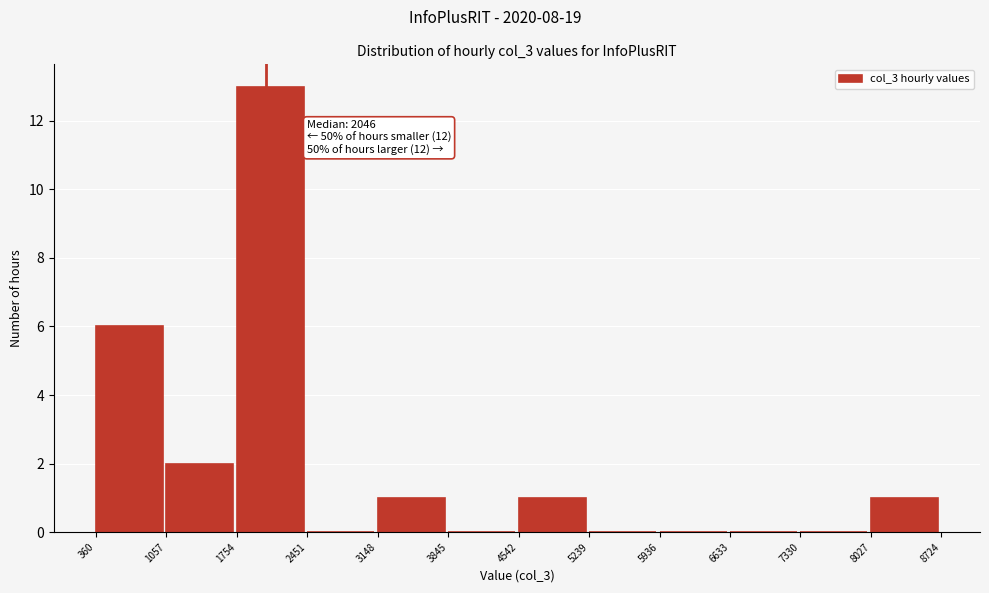

Over which range of the x-axis is the bar tallest?

1754 to 2451